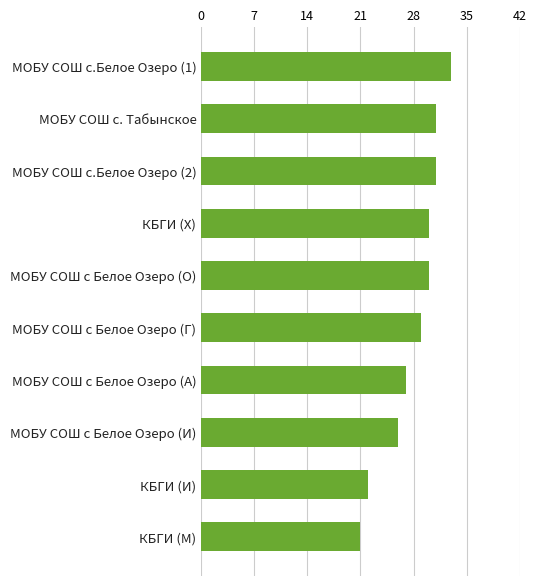

What is the difference between the maximum and minimum values?

12